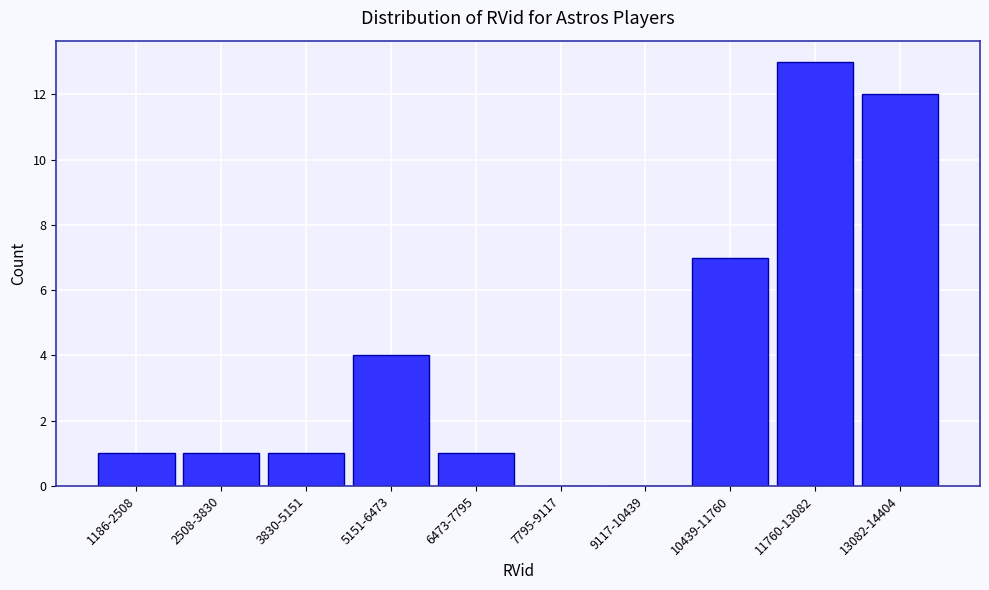

Reading right to left, what are all the values shown in this chart?

13082-14404=12	11760-13082=13	10439-11760=7	9117-10439=0	7795-9117=0	6473-7795=1	5151-6473=4	3830-5151=1	2508-3830=1	1186-2508=1